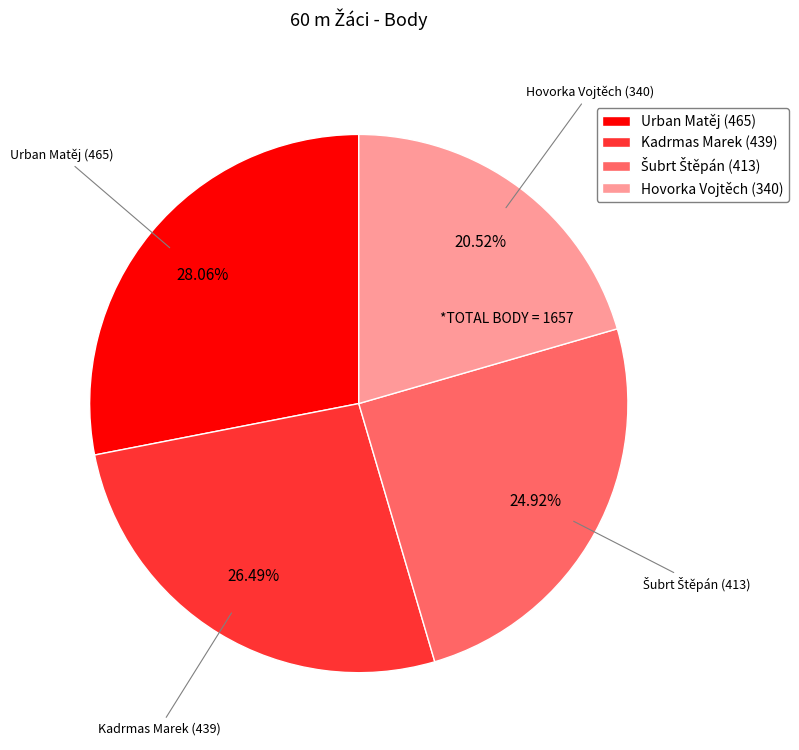

How many segments does this pie chart have?

4